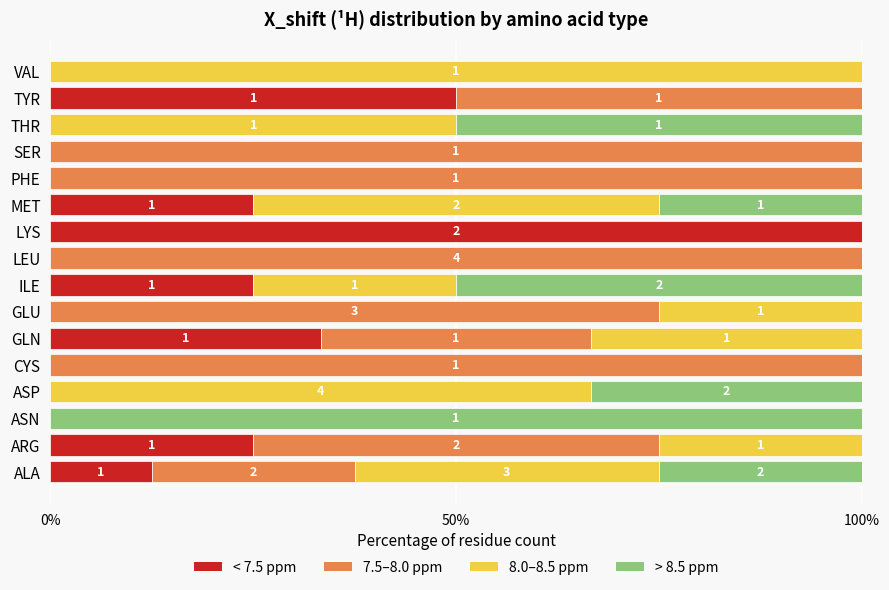

True or false: < 7.5 ppm has a value of 16.0 at ARG.

False